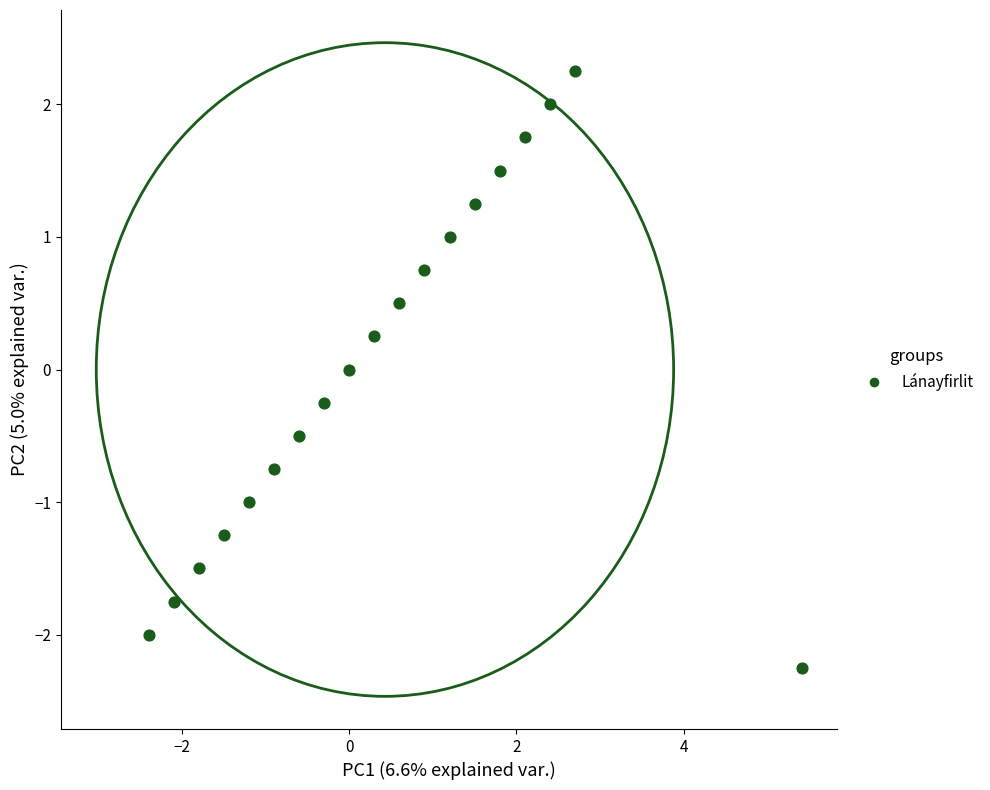

What is the range of X values (max minus min)?

7.8